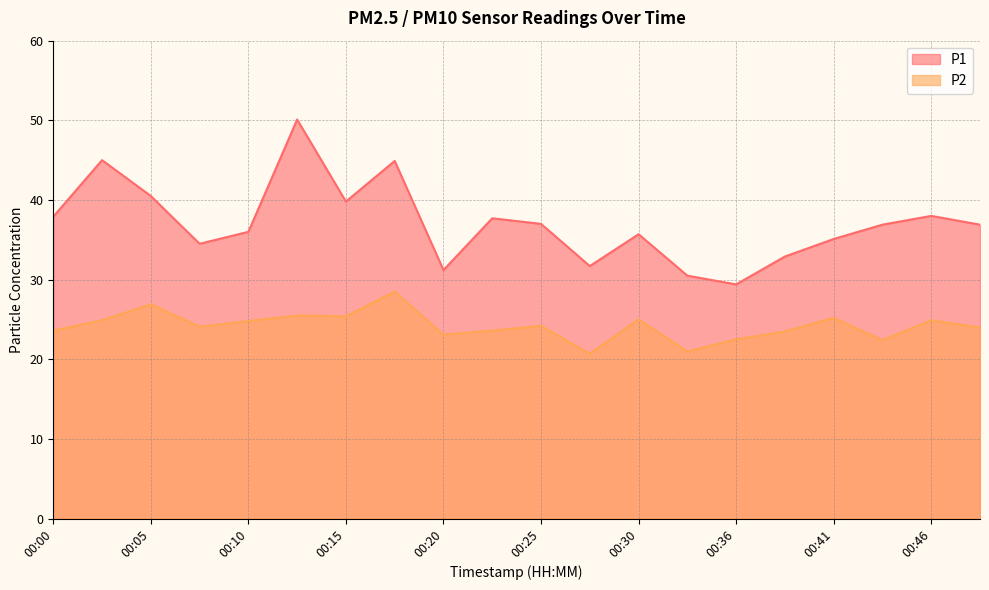

The value of P1 at 00:02 is 45.0. True or false?

True